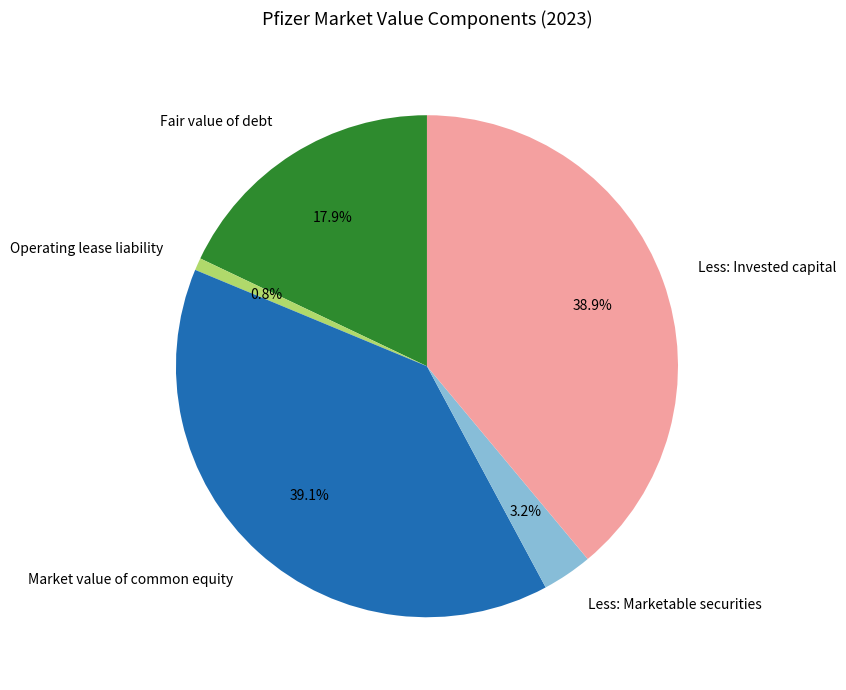

Approximately how many times larger is the value at Market value of common equity compared to Fair value of debt?

2.2